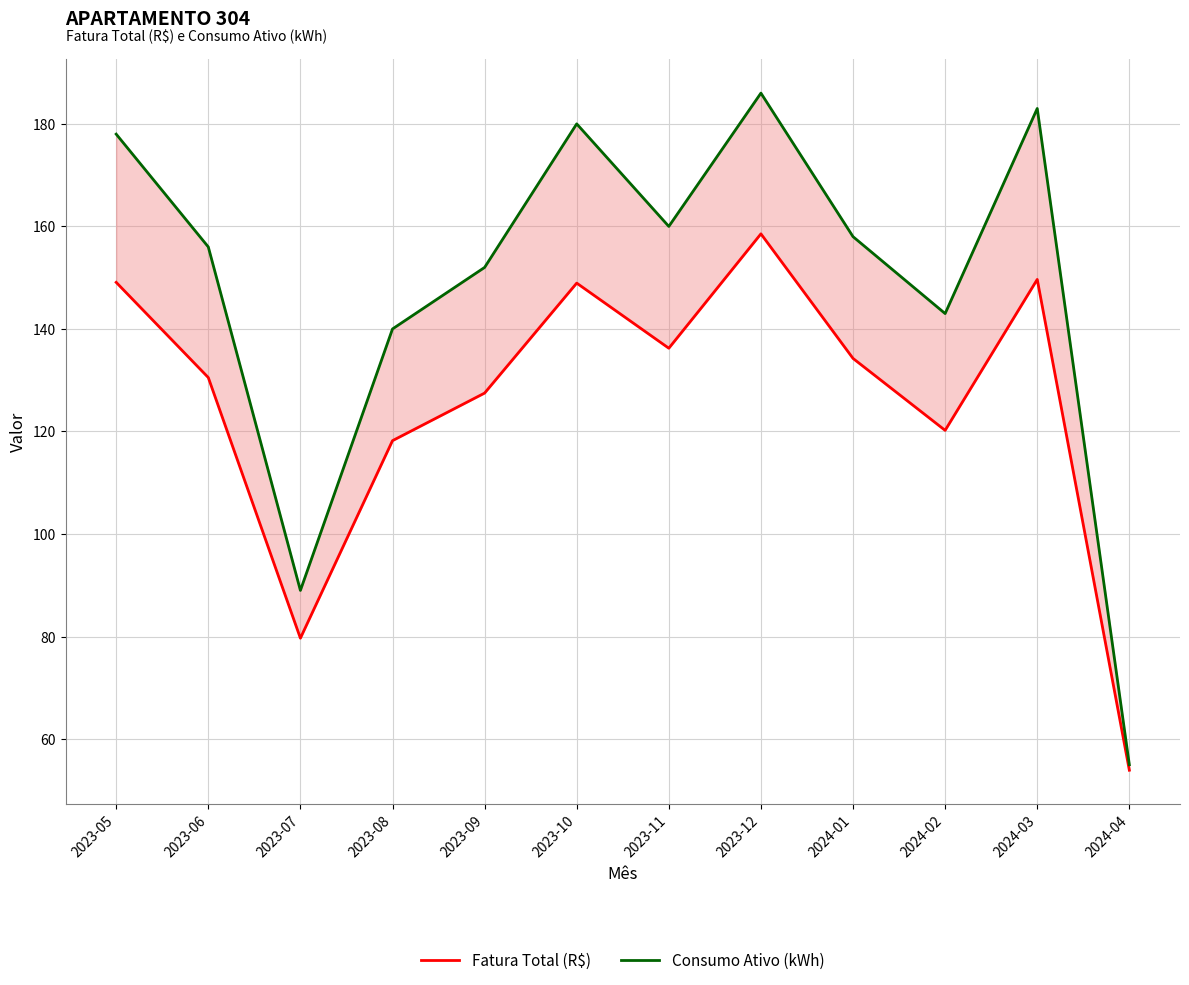

Which series has the largest total across all categories?

Consumo Ativo (kWh)